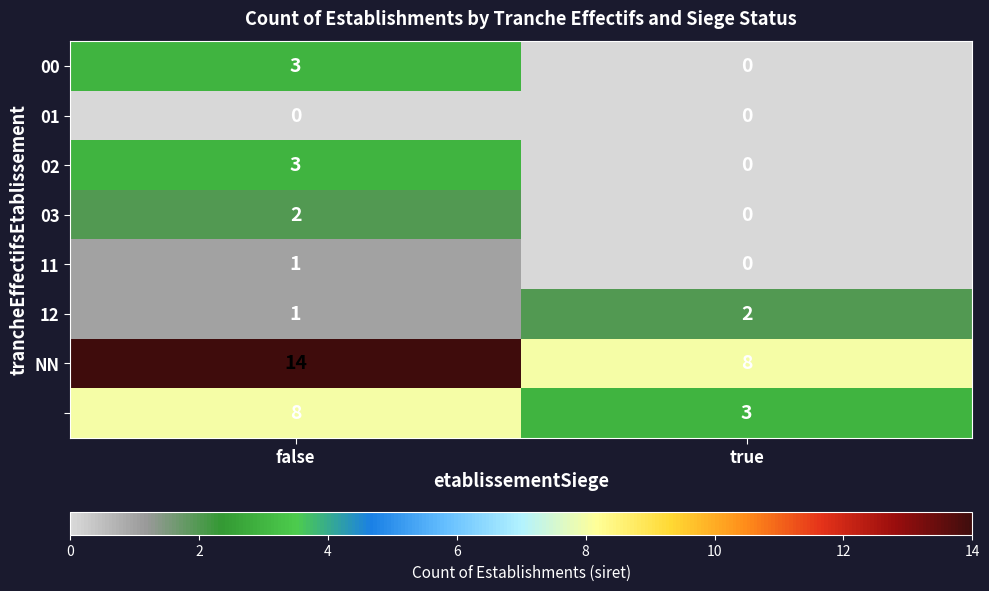

Count the number of data series in this chart.

8